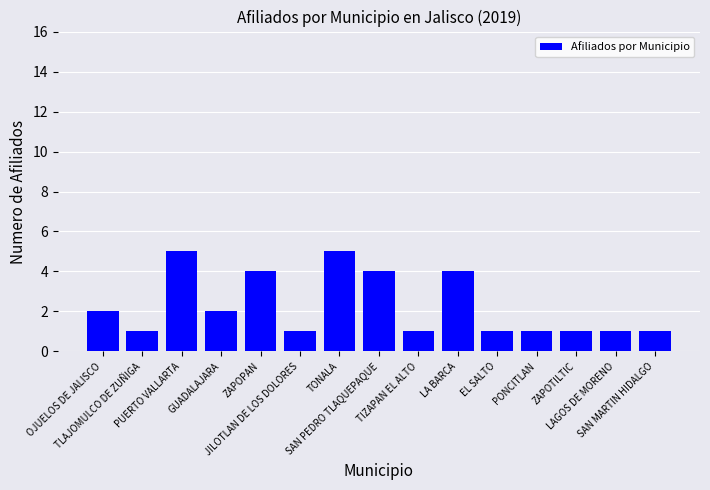

What is the maximum value shown in the chart?

5